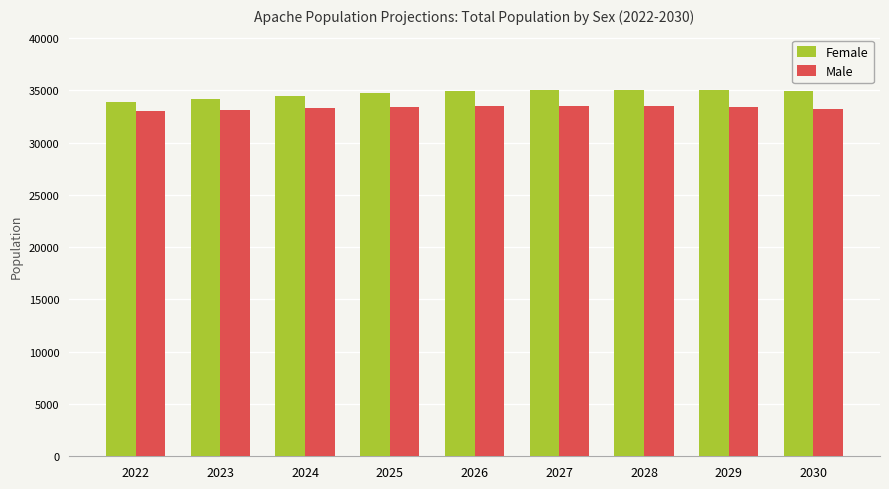

What is the spread (max minus min) of values at 2024?

1183.9